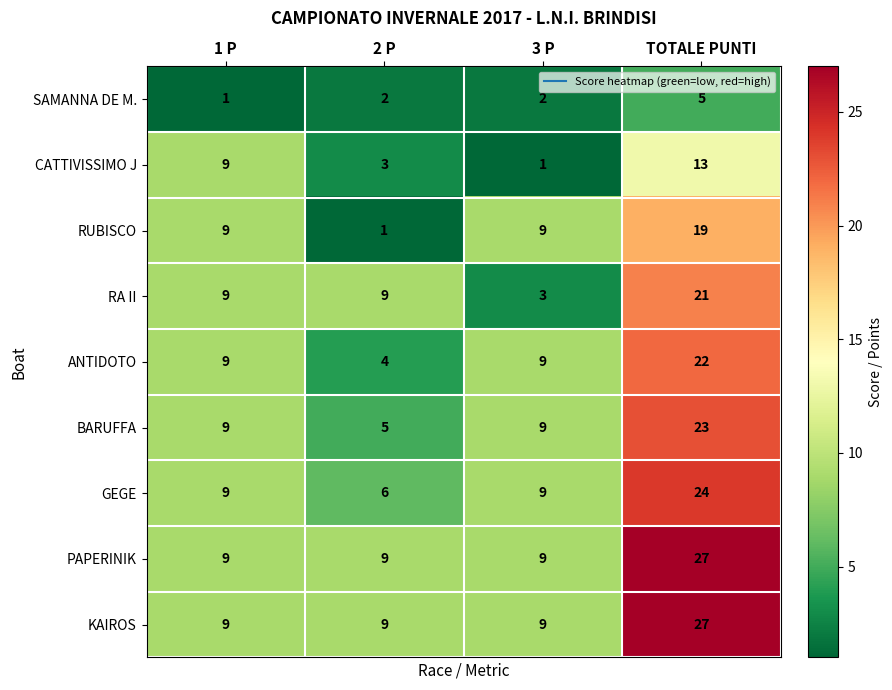

What is the spread (max minus min) of values at 1 P?

8